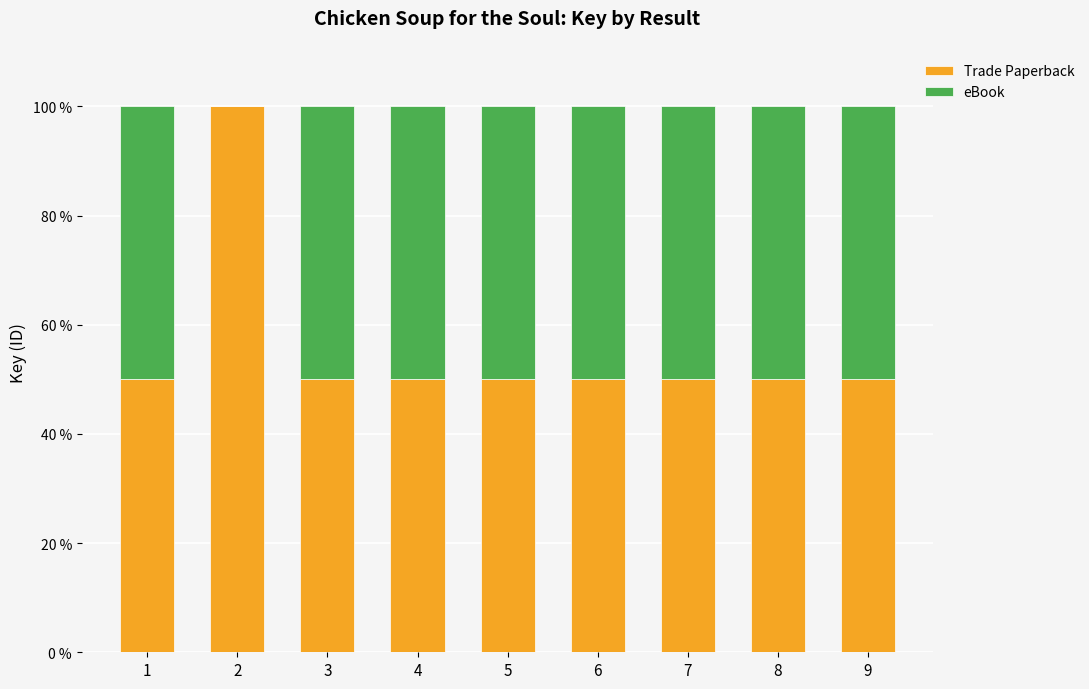

The value of Trade Paperback at 8 is 50. True or false?

True